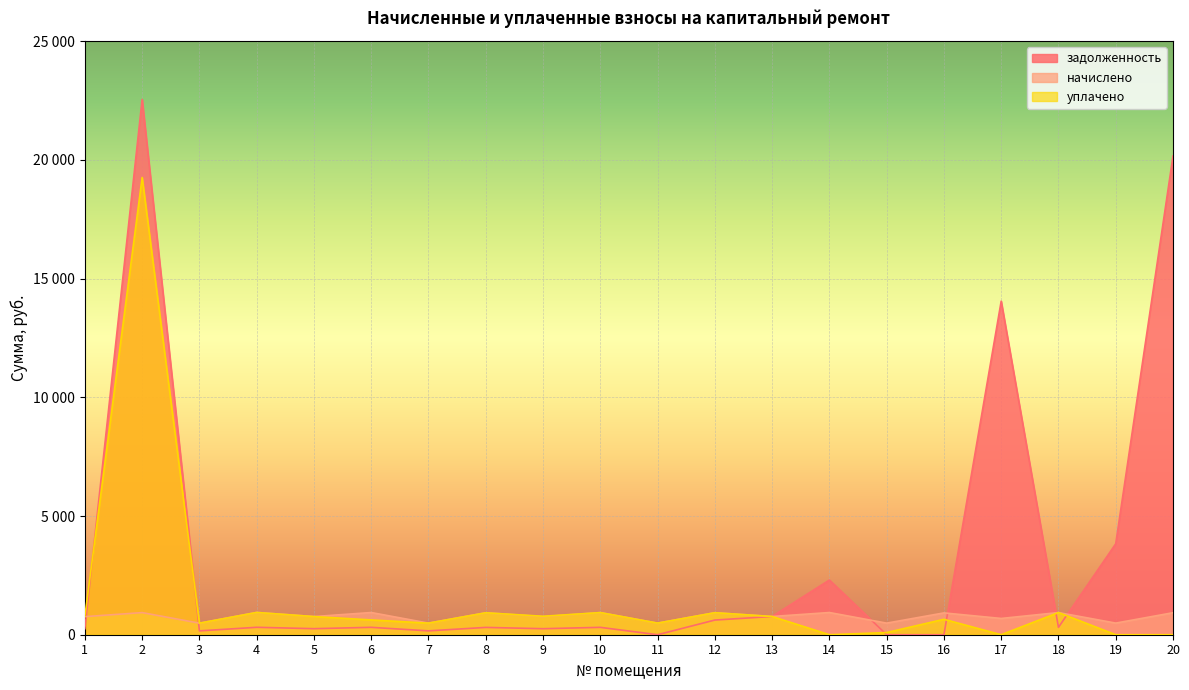

Where is the first local minimum for уплачено?

3